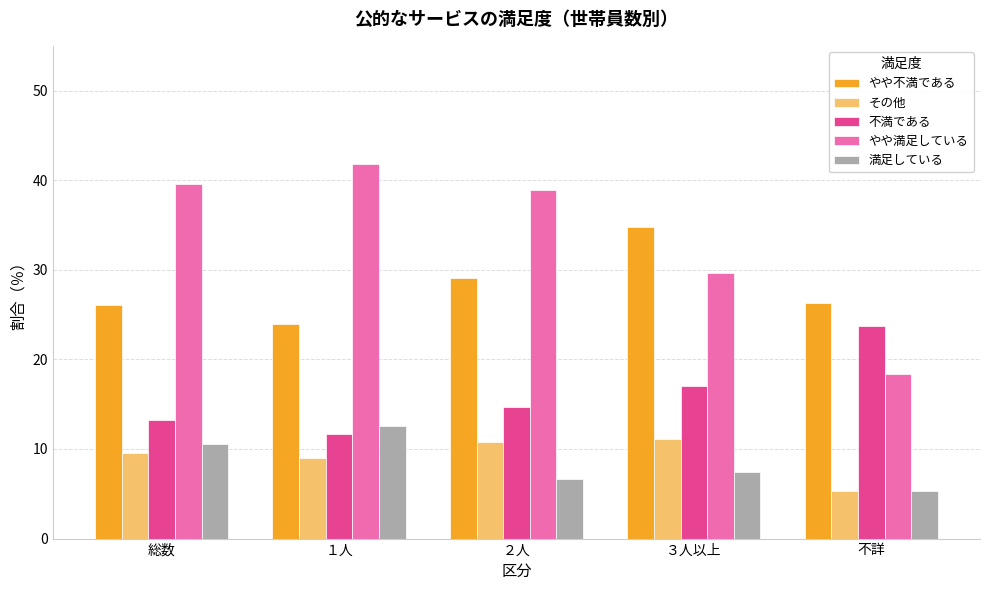

At ２人, list the series in order from largest to smallest.

やや満足している, やや不満である, 不満である, その他, 満足している